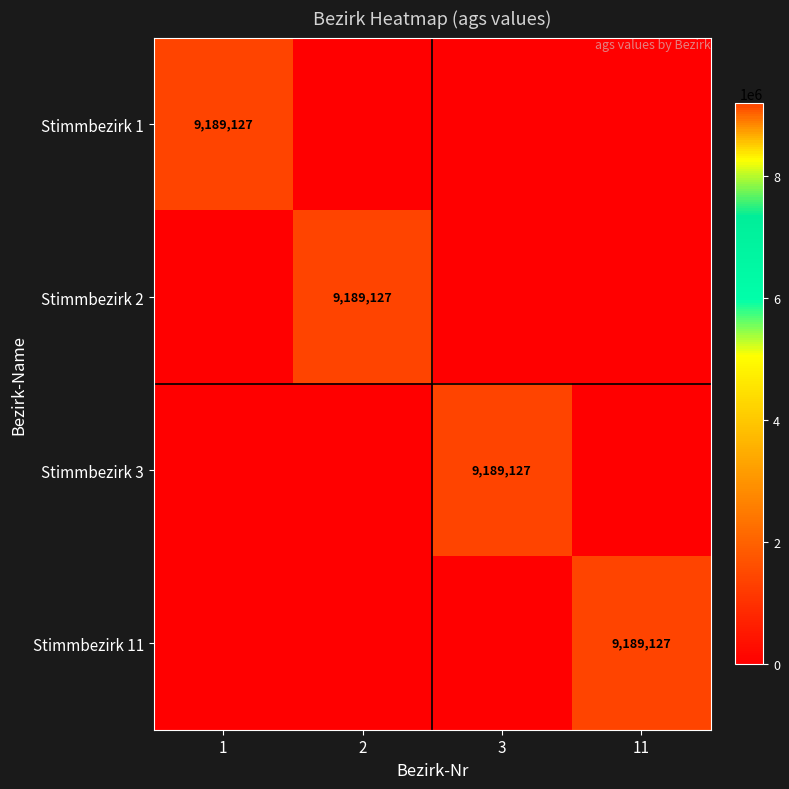

At 1, list the series in order from largest to smallest.

Stimmbezirk 1, Stimmbezirk 2, Stimmbezirk 3, Stimmbezirk 11